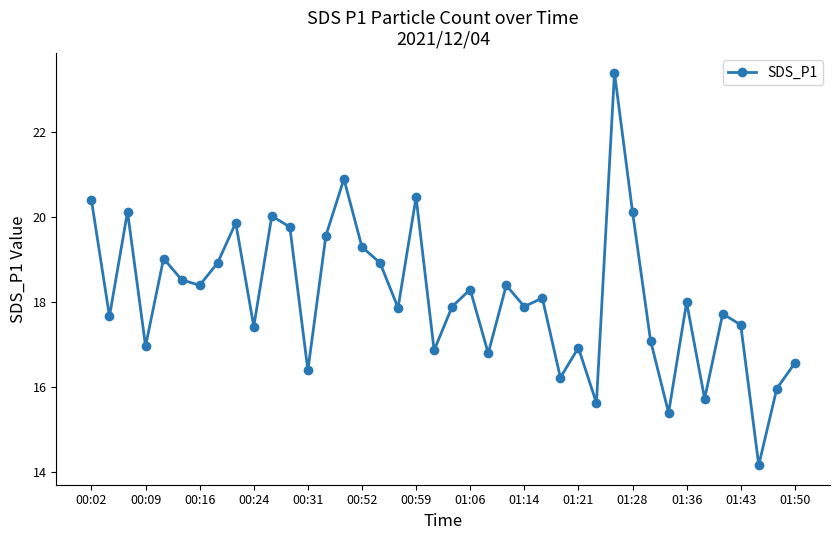

What is the value of the 33rd point from the left?

15.4